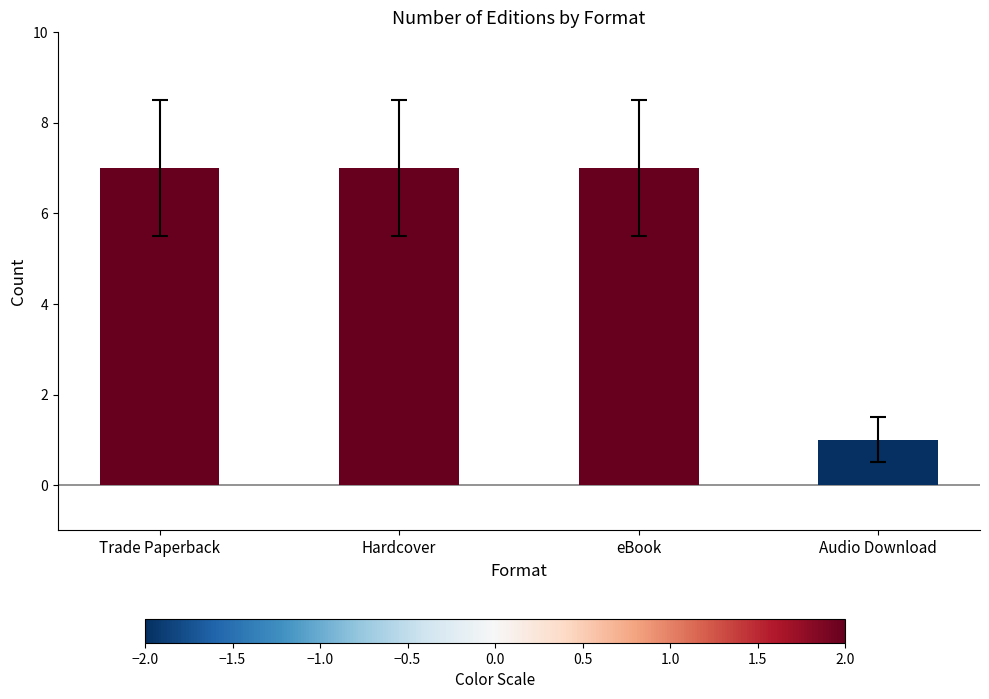

What is the ratio of the value at Trade Paperback to the value at Audio Download?

7.0